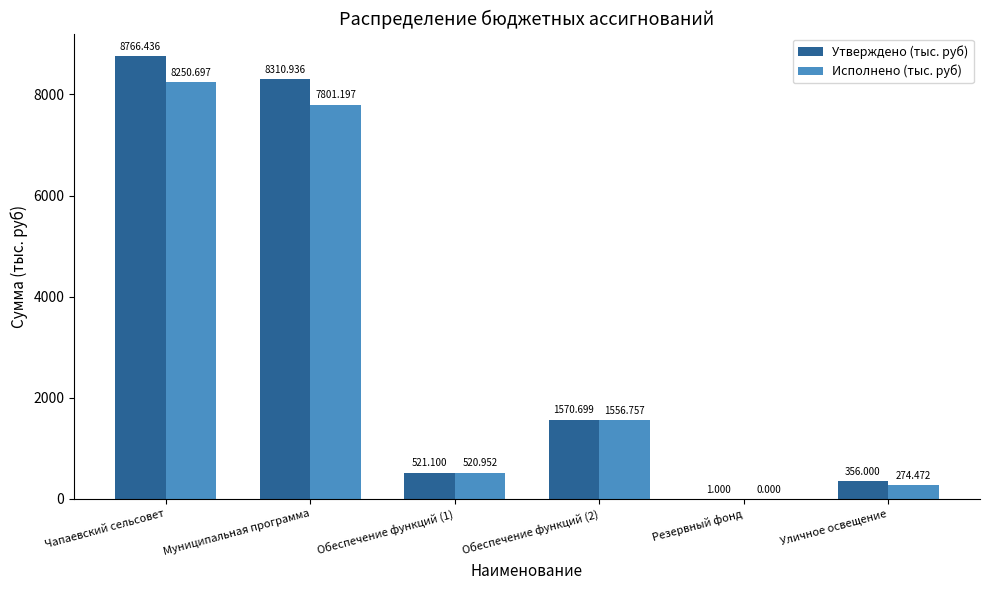

At which category is the sum across all series the highest?

Чапаевский сельсовет